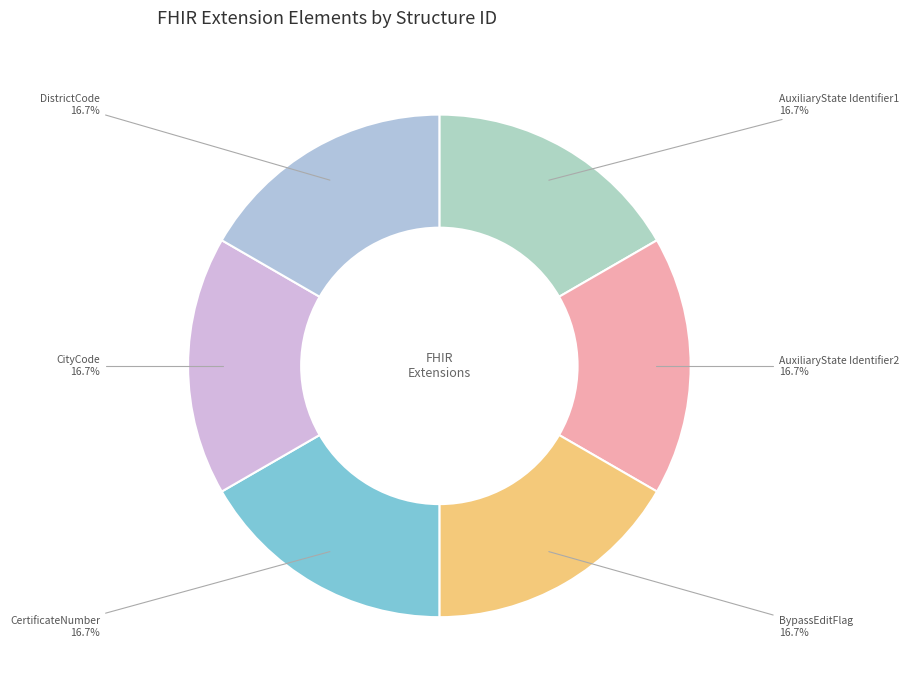

How many segments does this pie chart have?

6